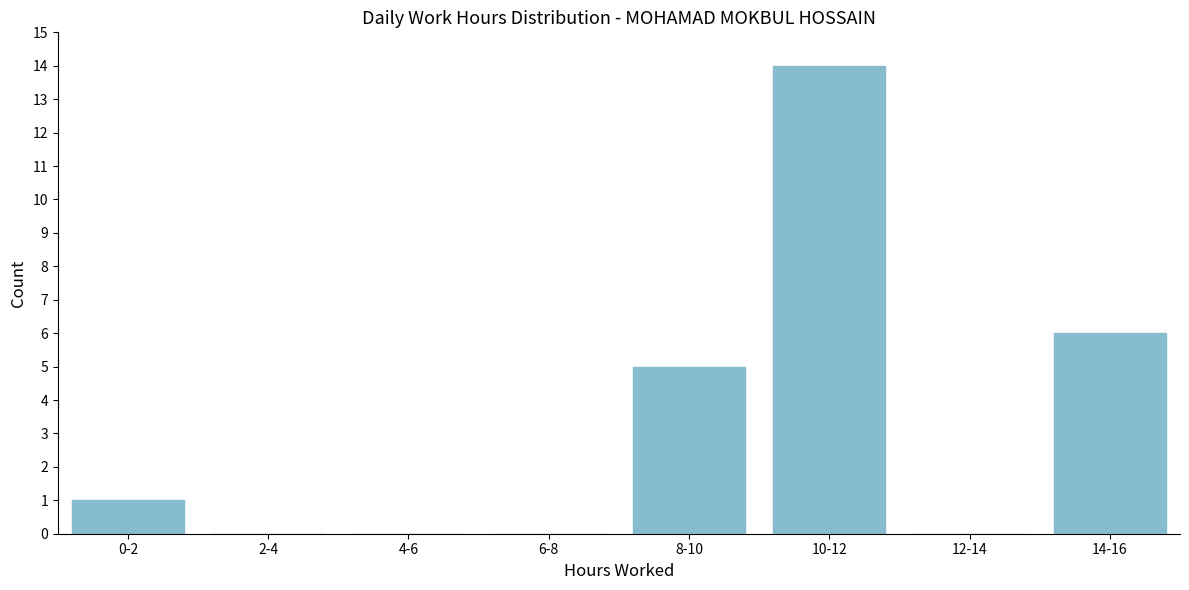

Reading left to right, transcribe all the data shown in this chart.

0-2=1	2-4=0	4-6=0	6-8=0	8-10=5	10-12=14	12-14=0	14-16=6